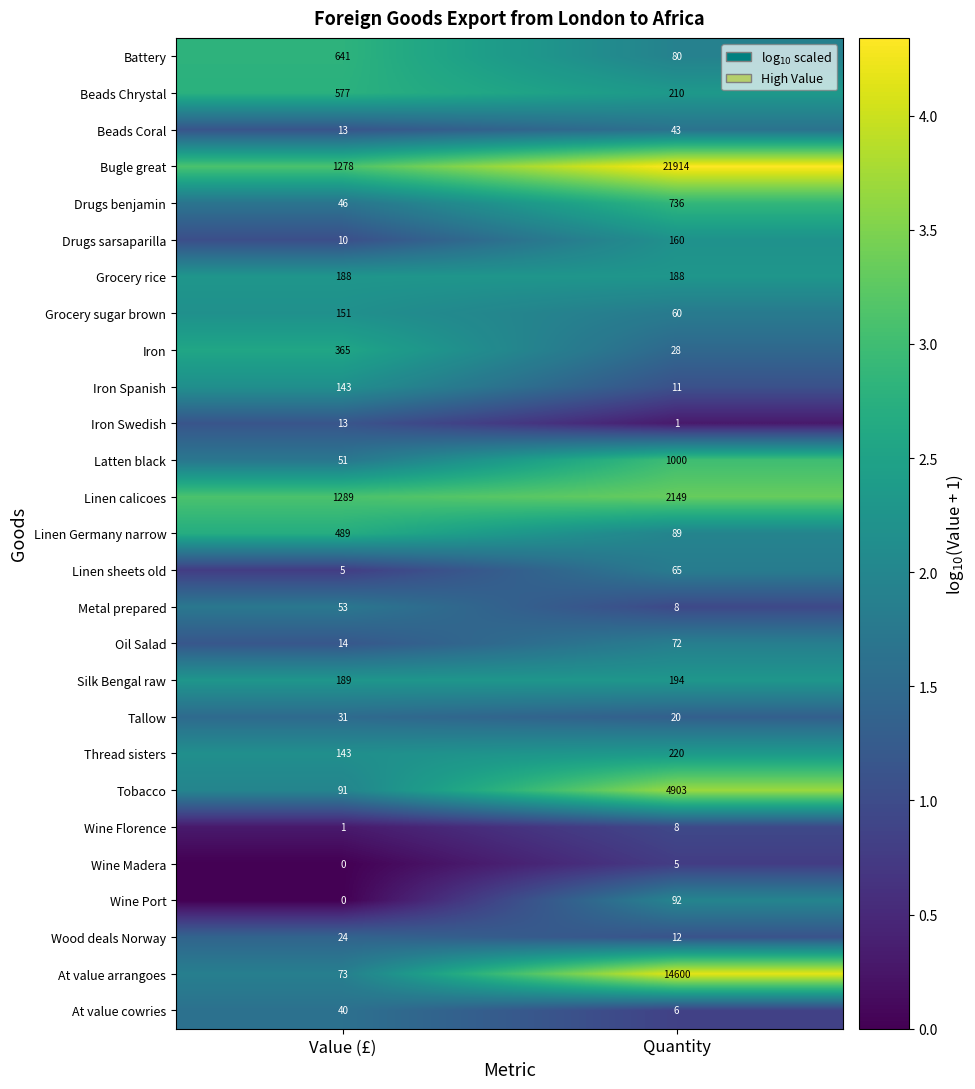

What is the highest value of the Battery series?

641